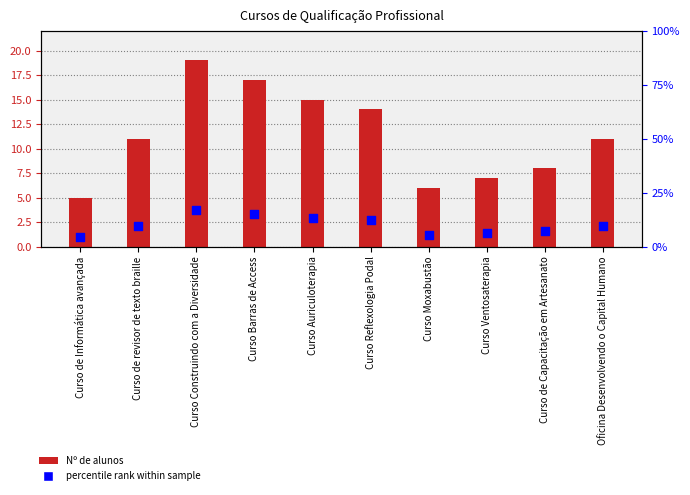

At which category is the sum across all series the highest?

Curso Construindo com a Diversidade